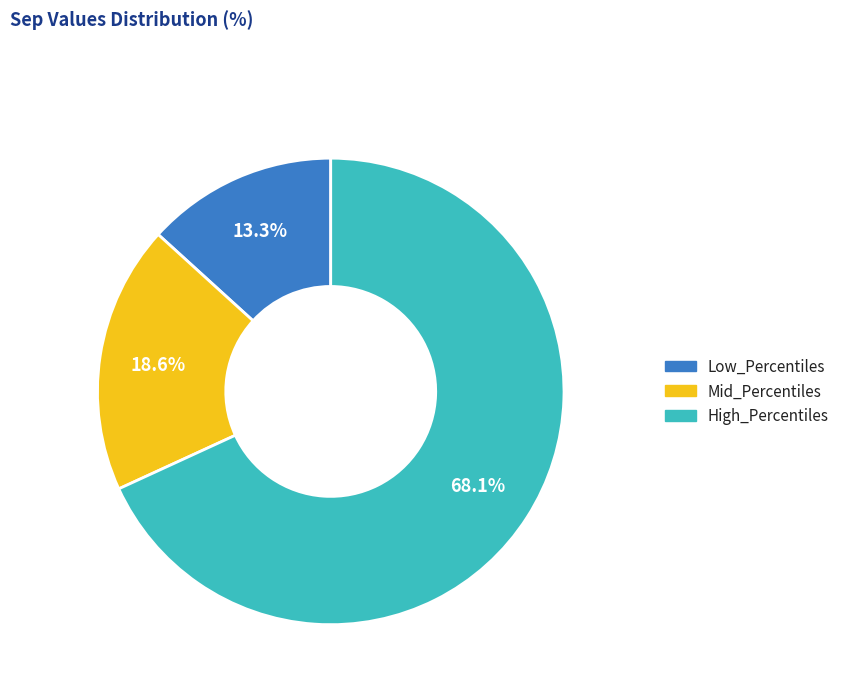

What is the largest slice in the pie chart?

High_Percentiles